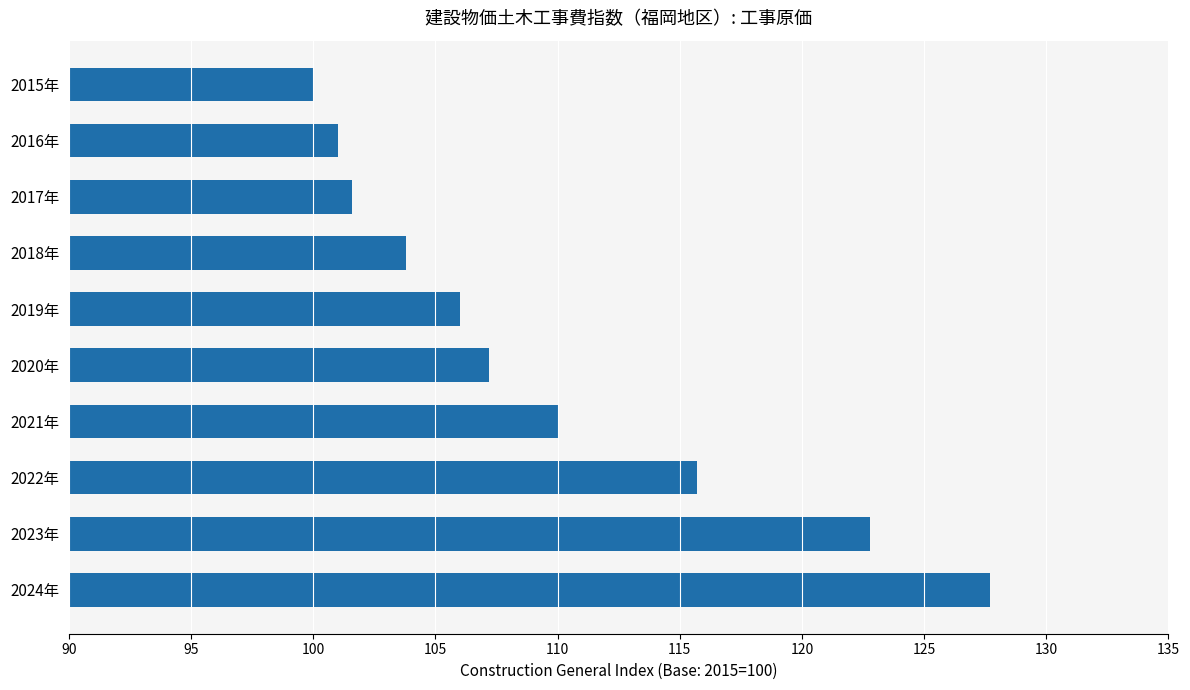

What is the difference between the second highest and minimum values?

22.8